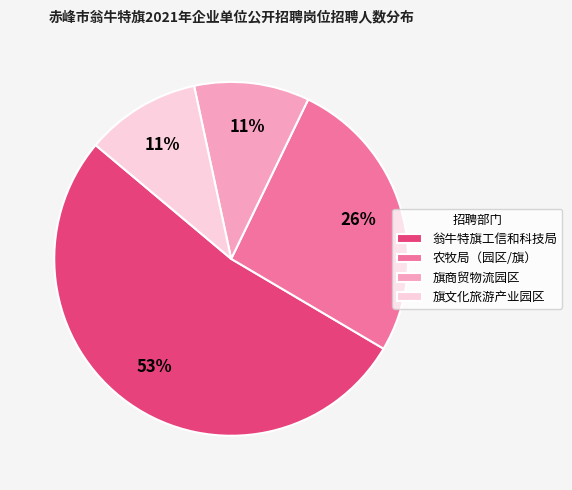

The 旗文化旅游产业园区 slice represents 11% of the pie. True or false?

True